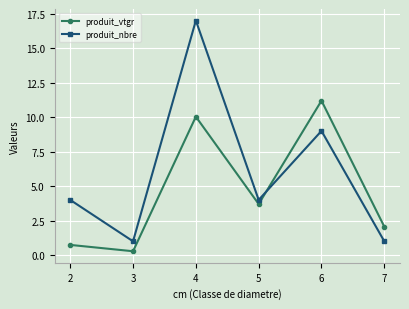

Which series has the largest range (max minus min)?

produit_nbre